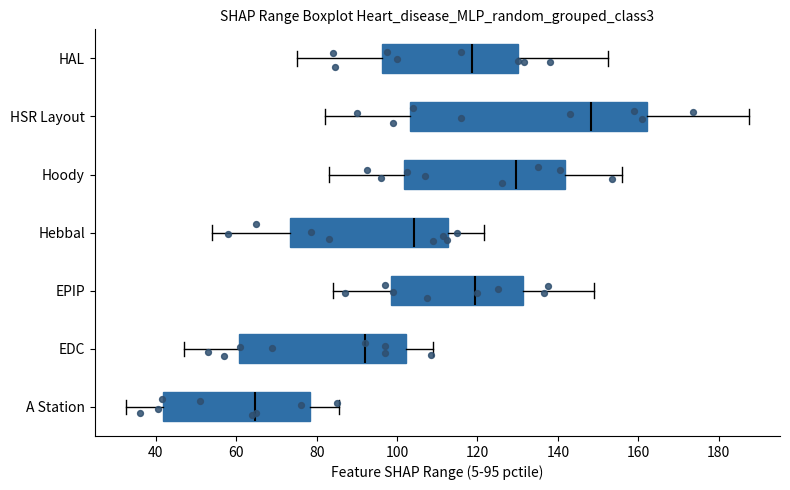

Reading bottom to top, transcribe this box plot: for each box, give where its median line is, the range the box spans, and where its two whiskers end, as read against the x-axis. The values are not printed on the chart, so give them approximately, as read against the axis.

A Station: median 64, box 42 to 78, whiskers 32 to 86
EDC: median 92, box 60 to 102, whiskers 48 to 110
EPIP: median 120, box 98 to 132, whiskers 84 to 150
Hebbal: median 104, box 74 to 112, whiskers 54 to 122
Hoody: median 130, box 102 to 142, whiskers 84 to 156
HSR Layout: median 148, box 104 to 162, whiskers 82 to 188
HAL: median 118, box 96 to 130, whiskers 76 to 152